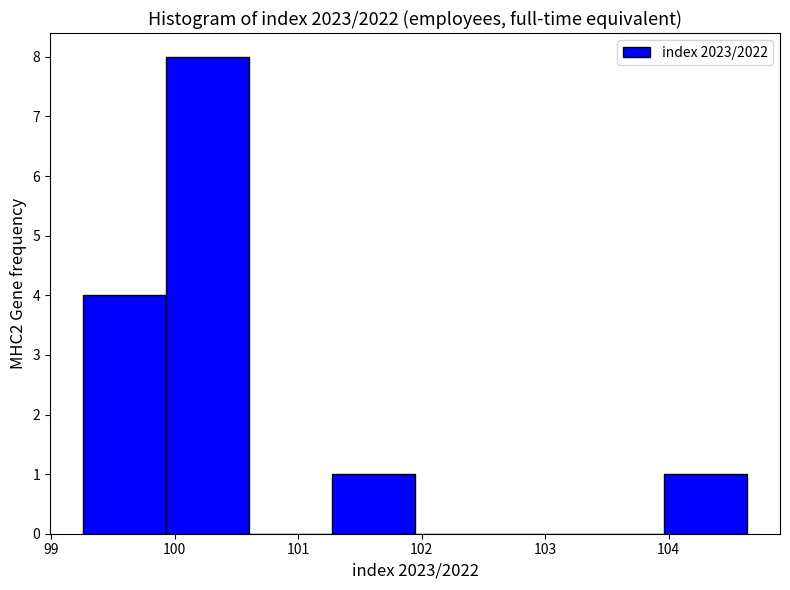

Reading left to right, list every bar in this chart as the range it spans on the x-axis followed by its height. Neither the bar edges nor the heights are printed on the chart, so give them approximately, as read against the axes.

99.3 to 99.9: 4
99.9 to 100.6: 8
100.6 to 101.3: 0
101.3 to 101.9: 1
101.9 to 102.6: 0
102.6 to 103.3: 0
103.3 to 104.0: 0
104.0 to 104.6: 1